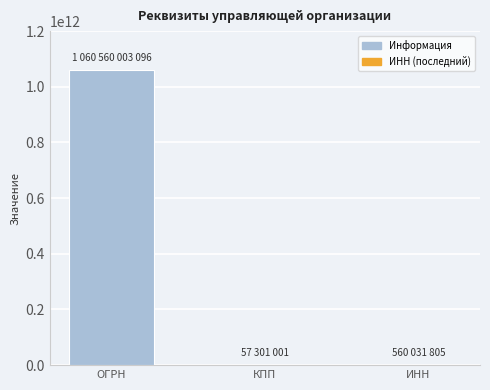

What is the sum of all values?

1061177335902